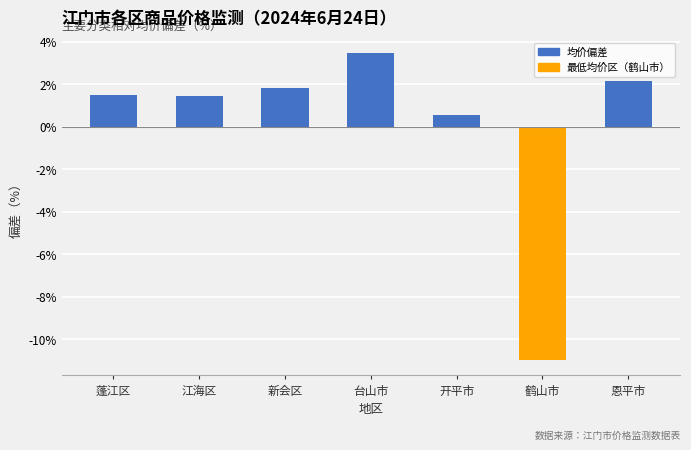

Which category has the lowest value across all series?

鹤山市